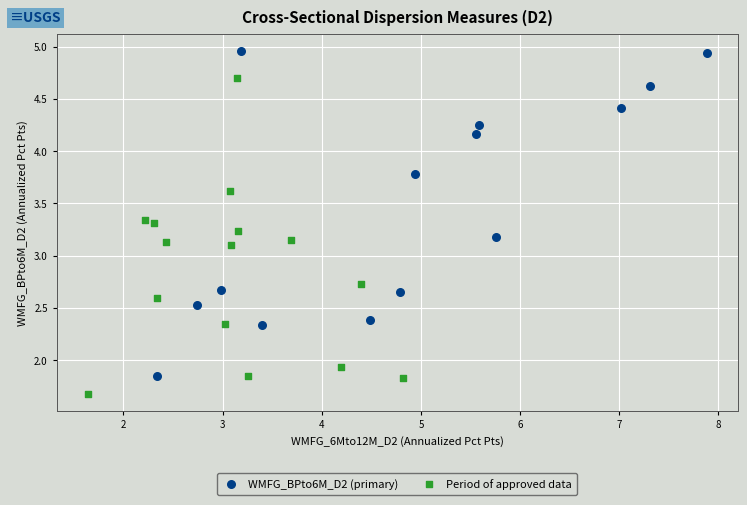

Which series contains the highest Y value?

WMFG_BPto6M_D2 (primary)